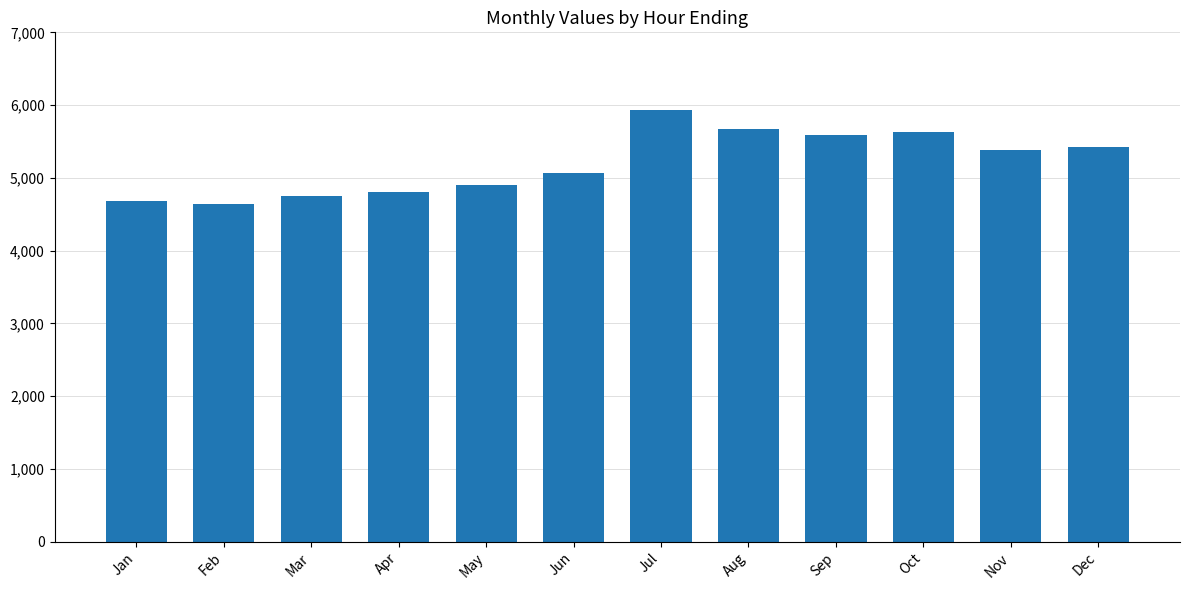

What is the sum of the values at Aug and Mar?

10427